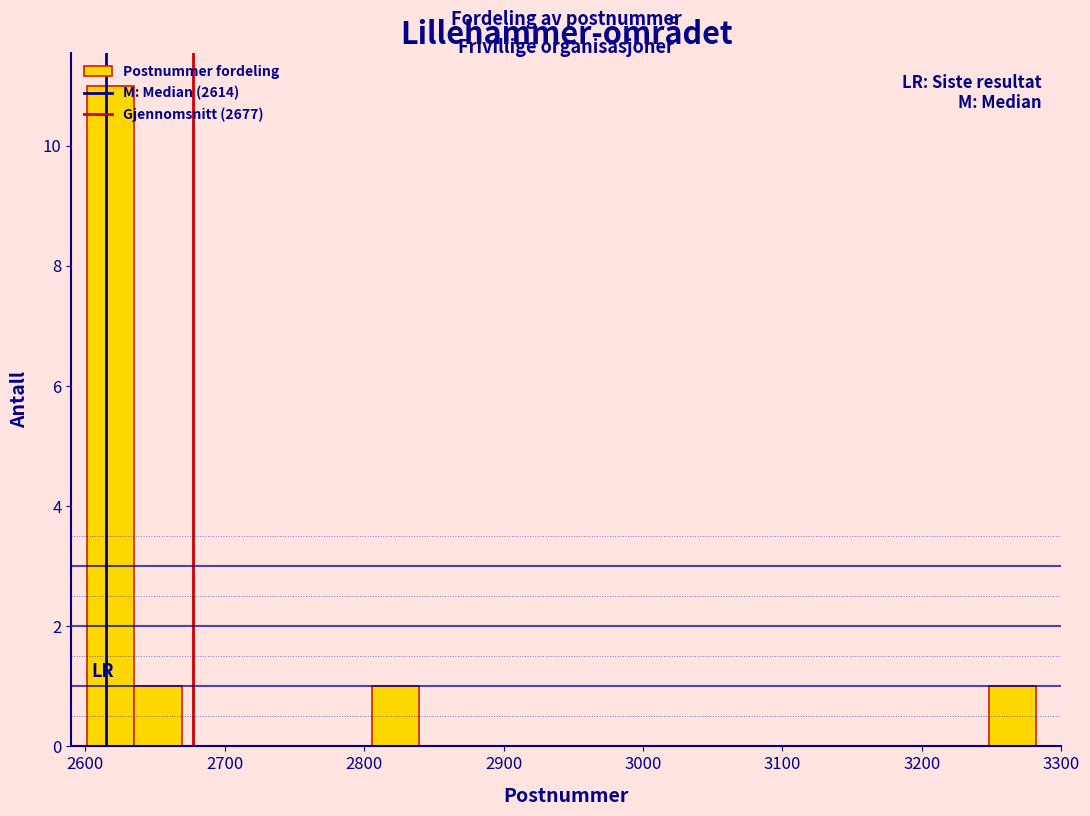

Around what value on the x-axis is the tallest bar? Give the approximate position of its centre, as read against the axis.

2620